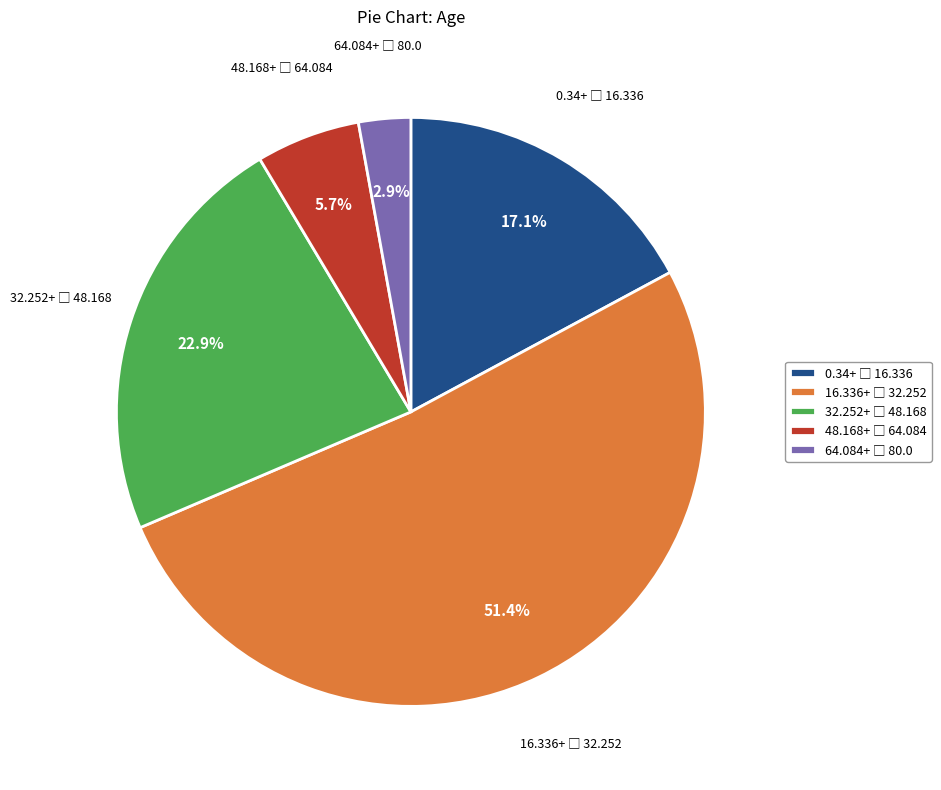

Is there a majority slice in this chart?

Yes